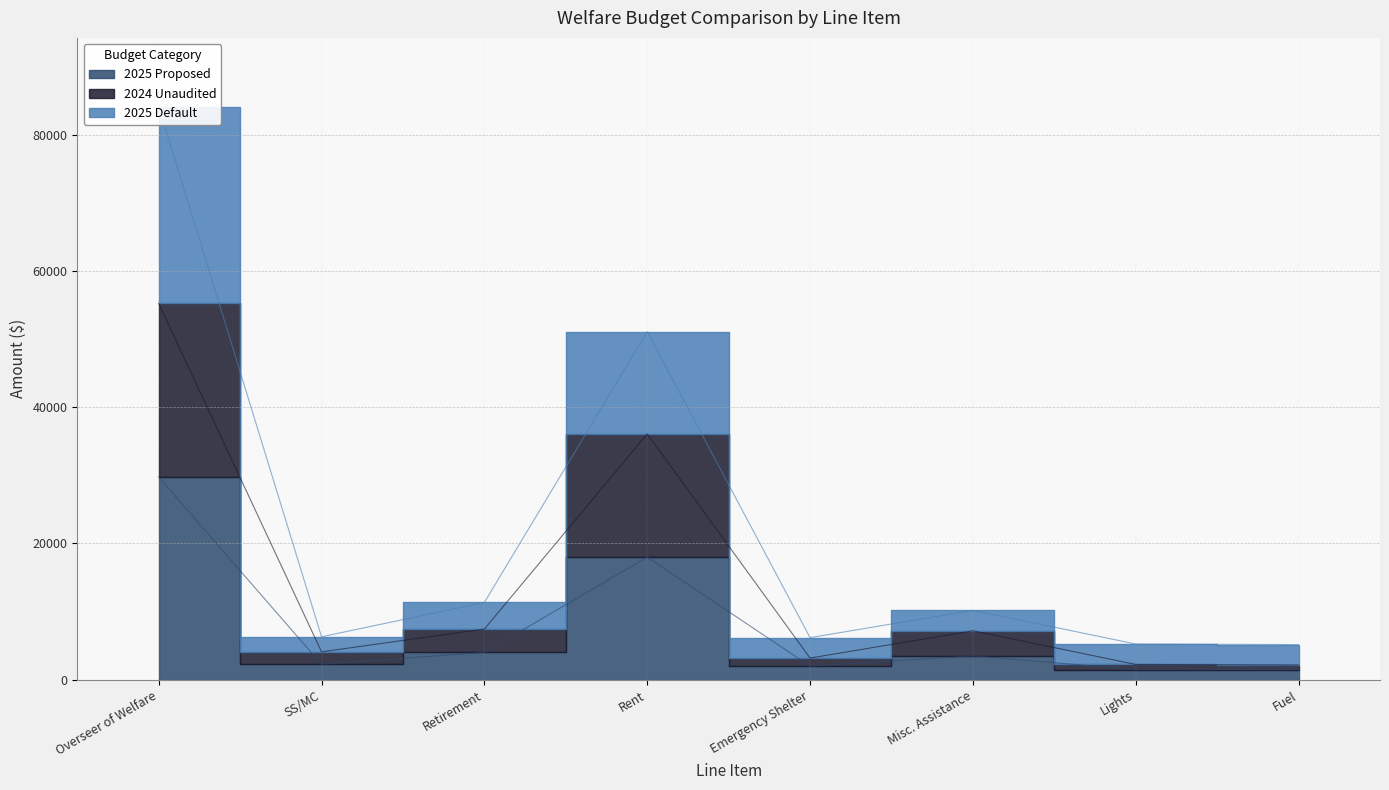

True or false: 2025 Proposed and 2024 Unaudited cross at least once.

False